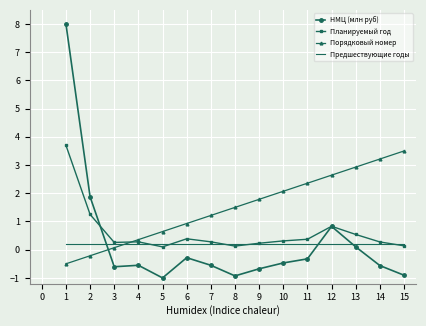

What is the minimum value for НМЦ (млн руб)?

-1.0